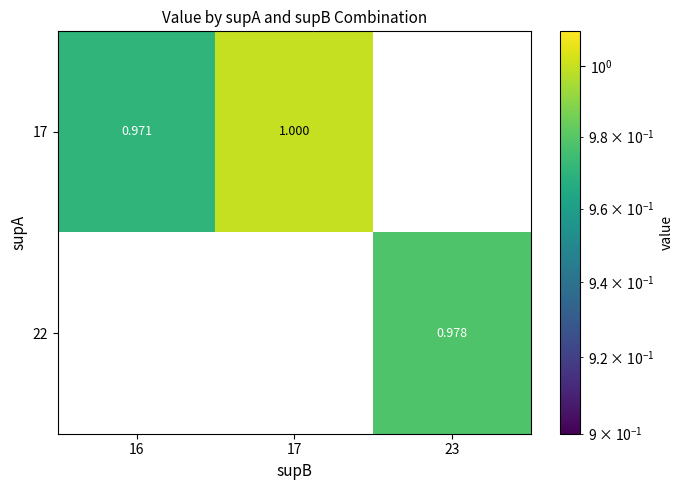

Is the value of 22 at 23 greater than the value of 17 at 23?

No